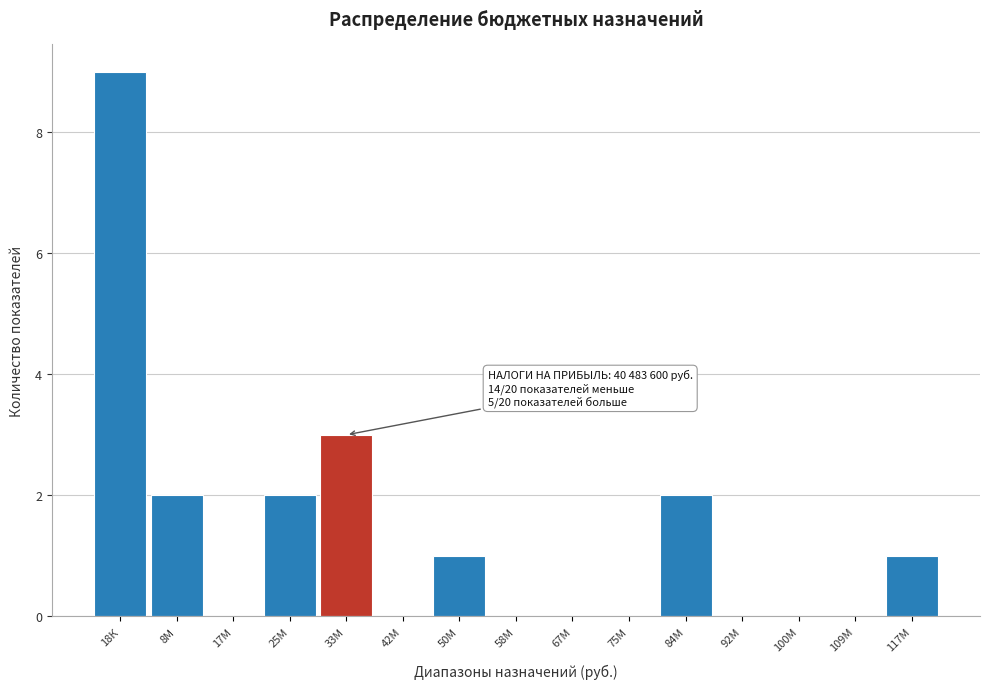

Reading right to left, extract all data points from this chart.

117М=1	109М=0	100М=0	92М=0	84М=2	75М=0	67М=0	58М=0	50М=1	42М=0	33М=3	25М=2	17М=0	8М=2	18К=9